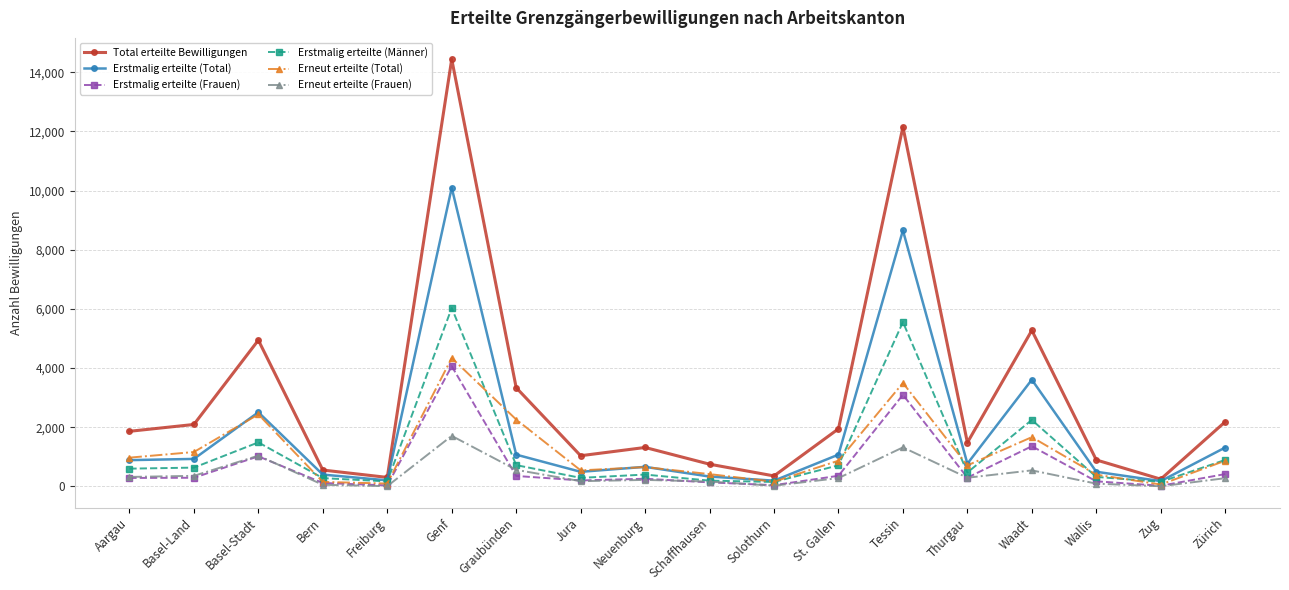

Is it true that Total erteilte Bewilligungen equals 25207 at Genf?

False